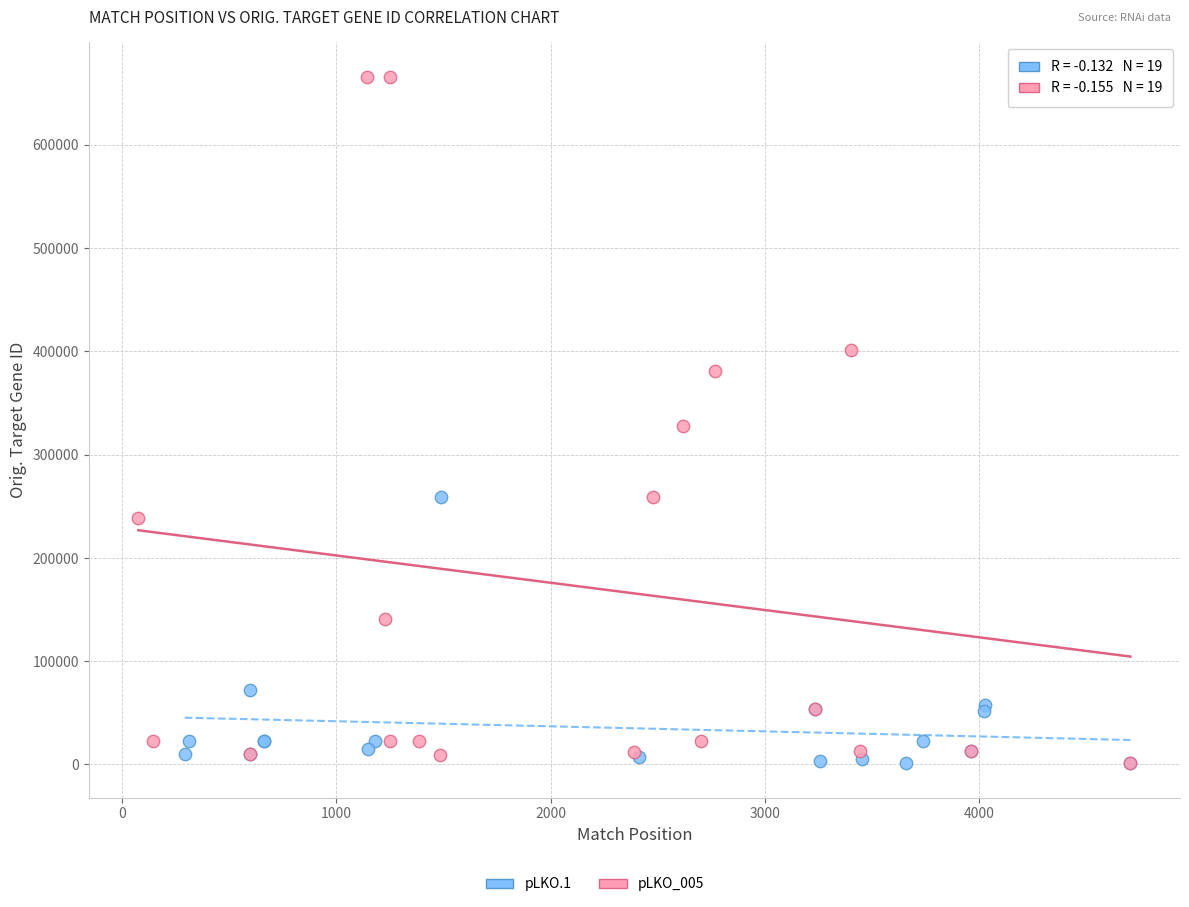

Which series has the largest Y range (max minus min)?

pLKO_005